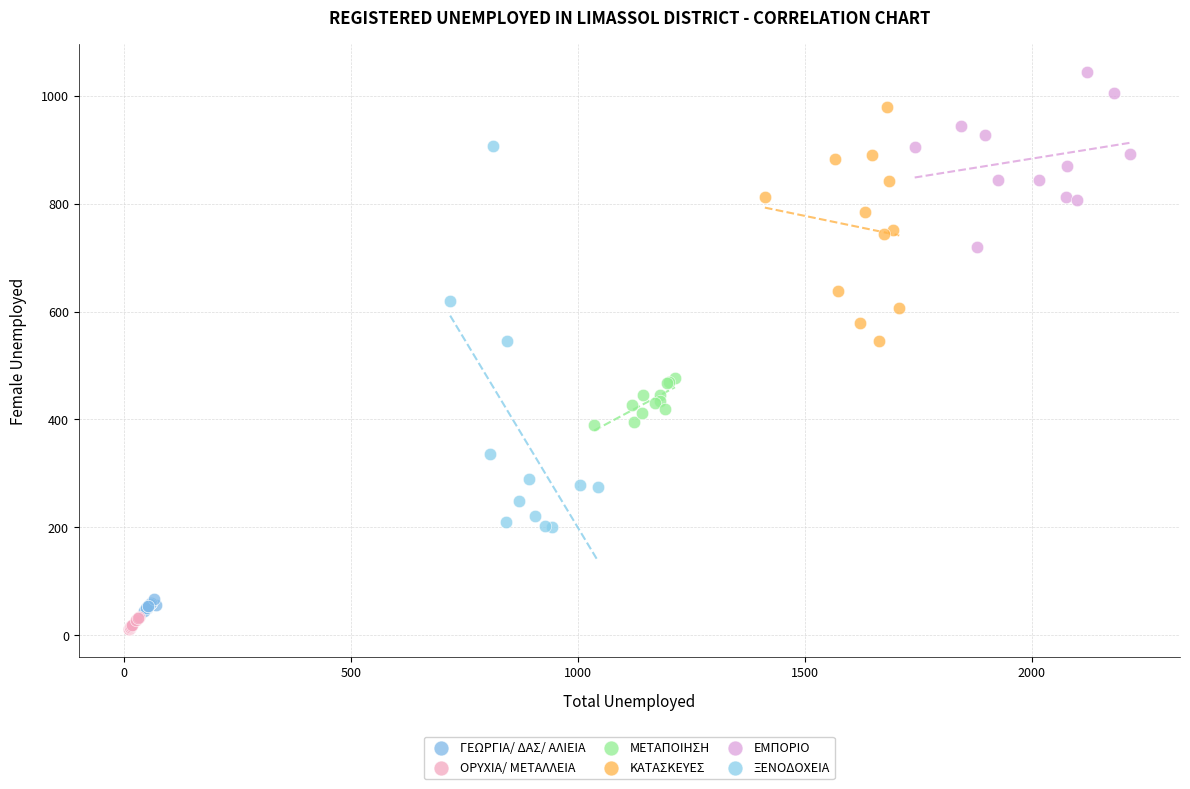

Which series contains the highest Y value?

ΕΜΠΟΡΙΟ